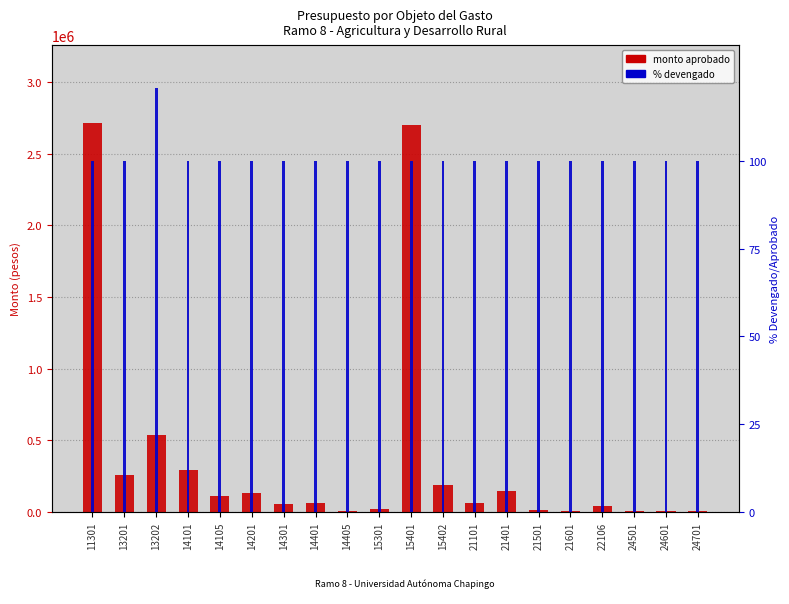

Between 15301 and 24501, which series saw the biggest shift?

MONTO_APROBADO